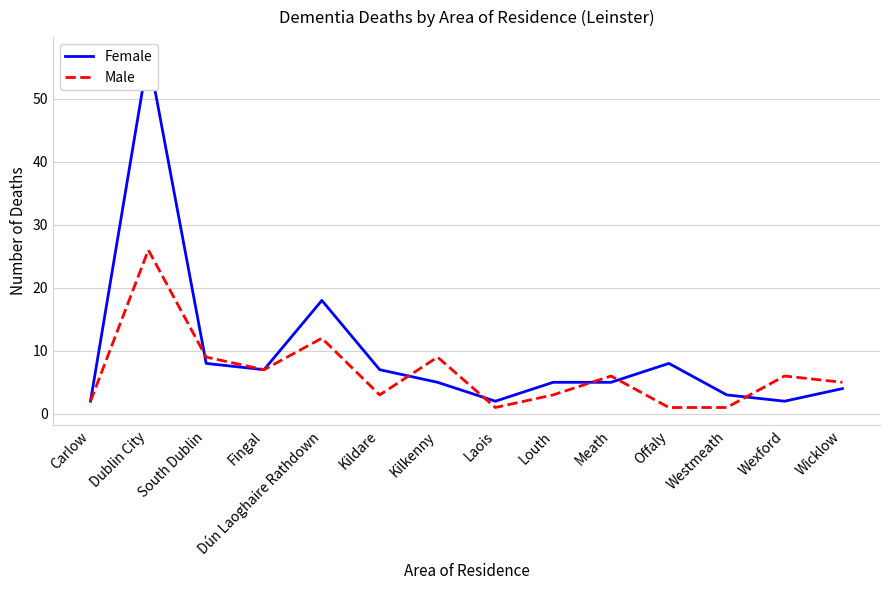

In Male, how many points are lower than both neighbors (excluding endpoints)?

3